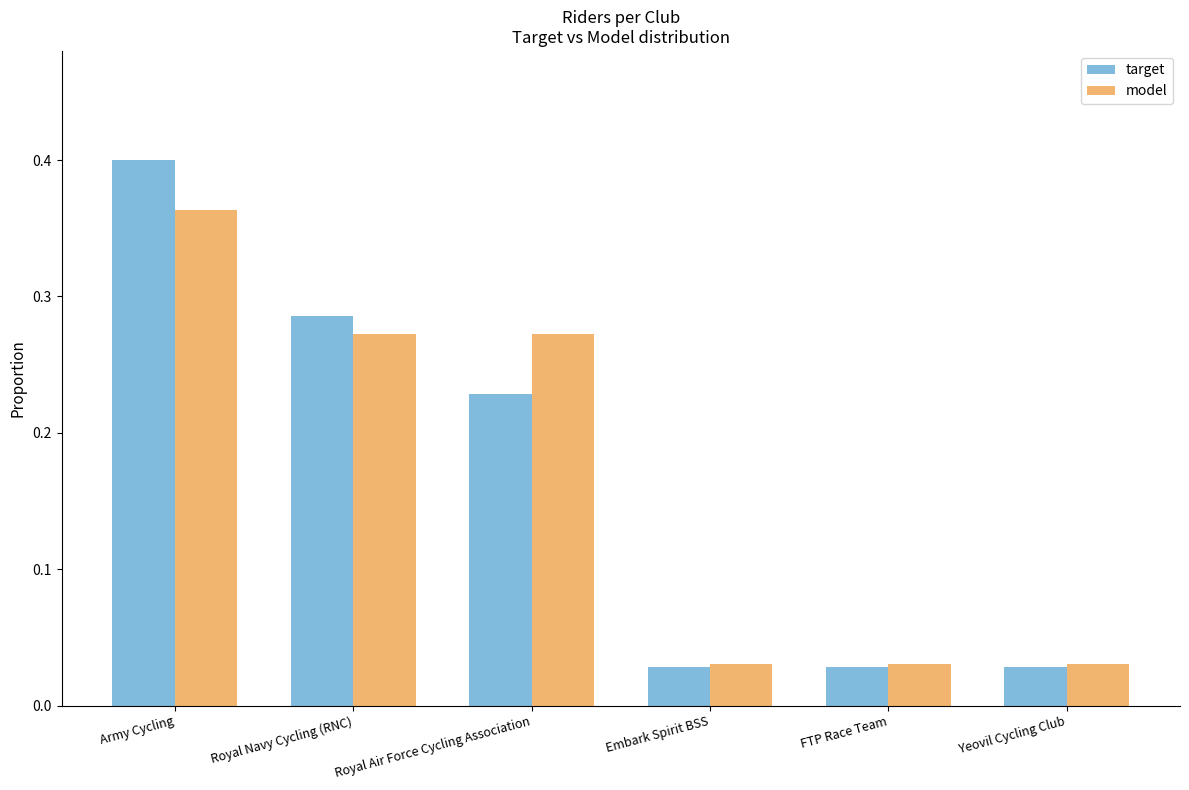

Rank the series by their maximum value, from lowest to highest.

model, target